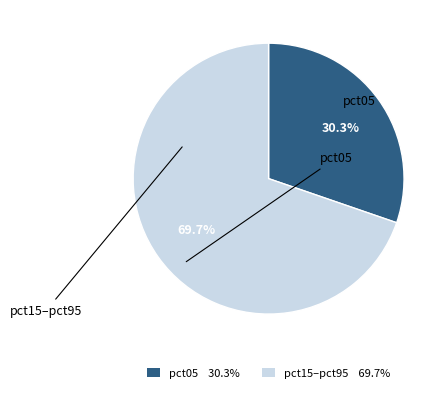

How many slices are in this pie chart?

2